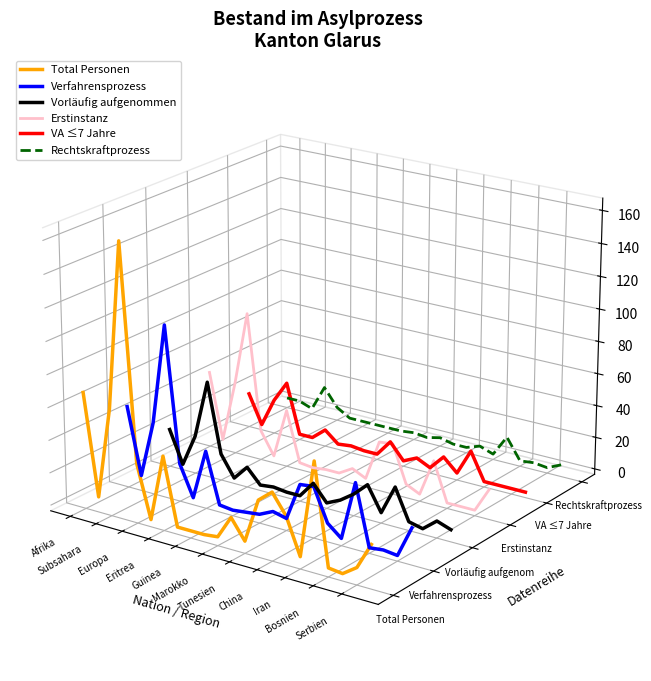

The value of Verfahrensprozess at China is -0.1. True or false?

False